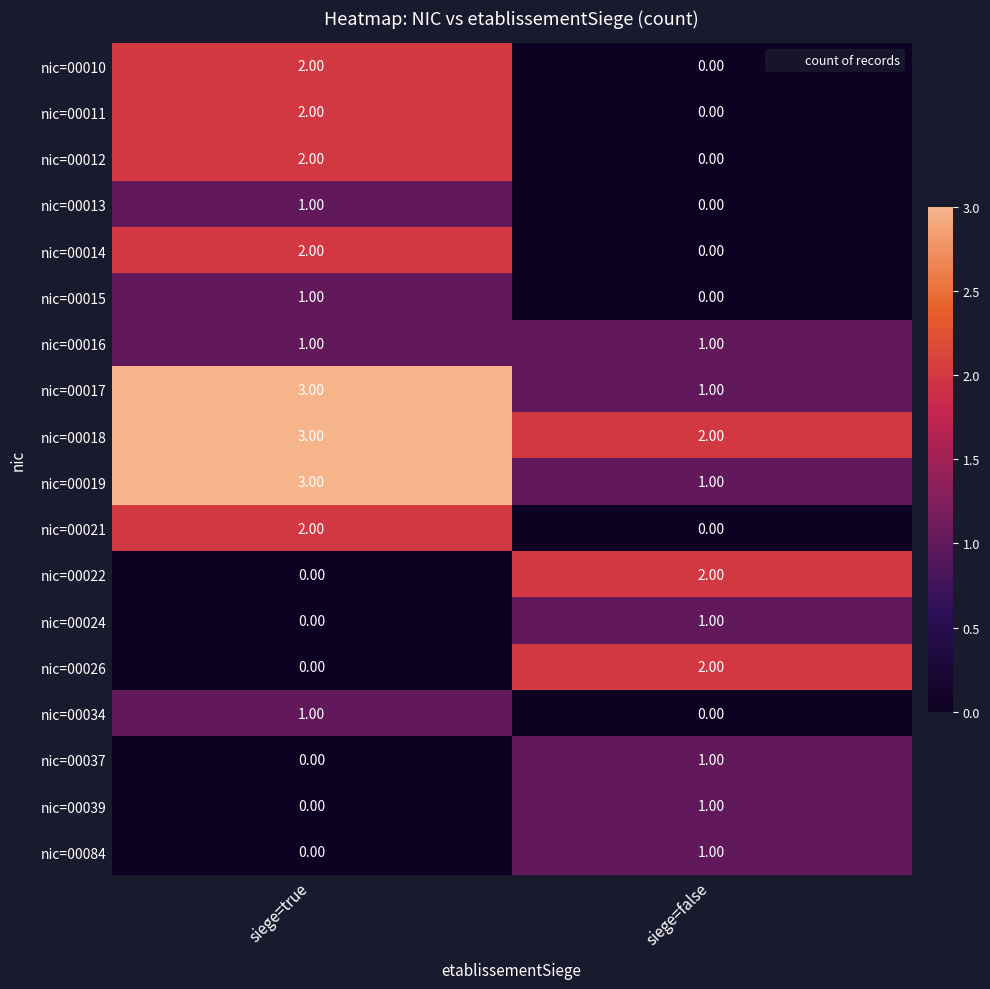

At which label is nic=00039 closest to 0?

siege=true